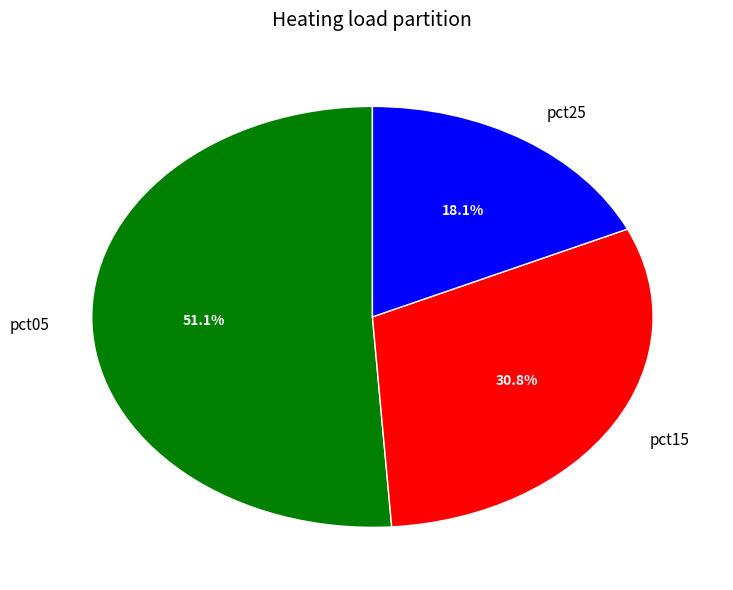

Which has a higher value, pct05 or pct15?

pct05